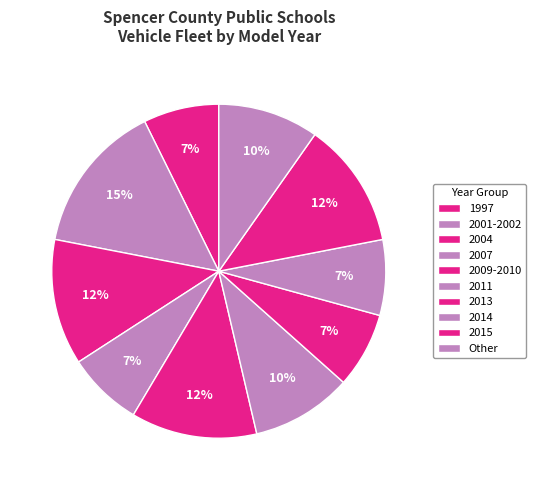

To the nearest percent, what is the average slice percentage?

10%